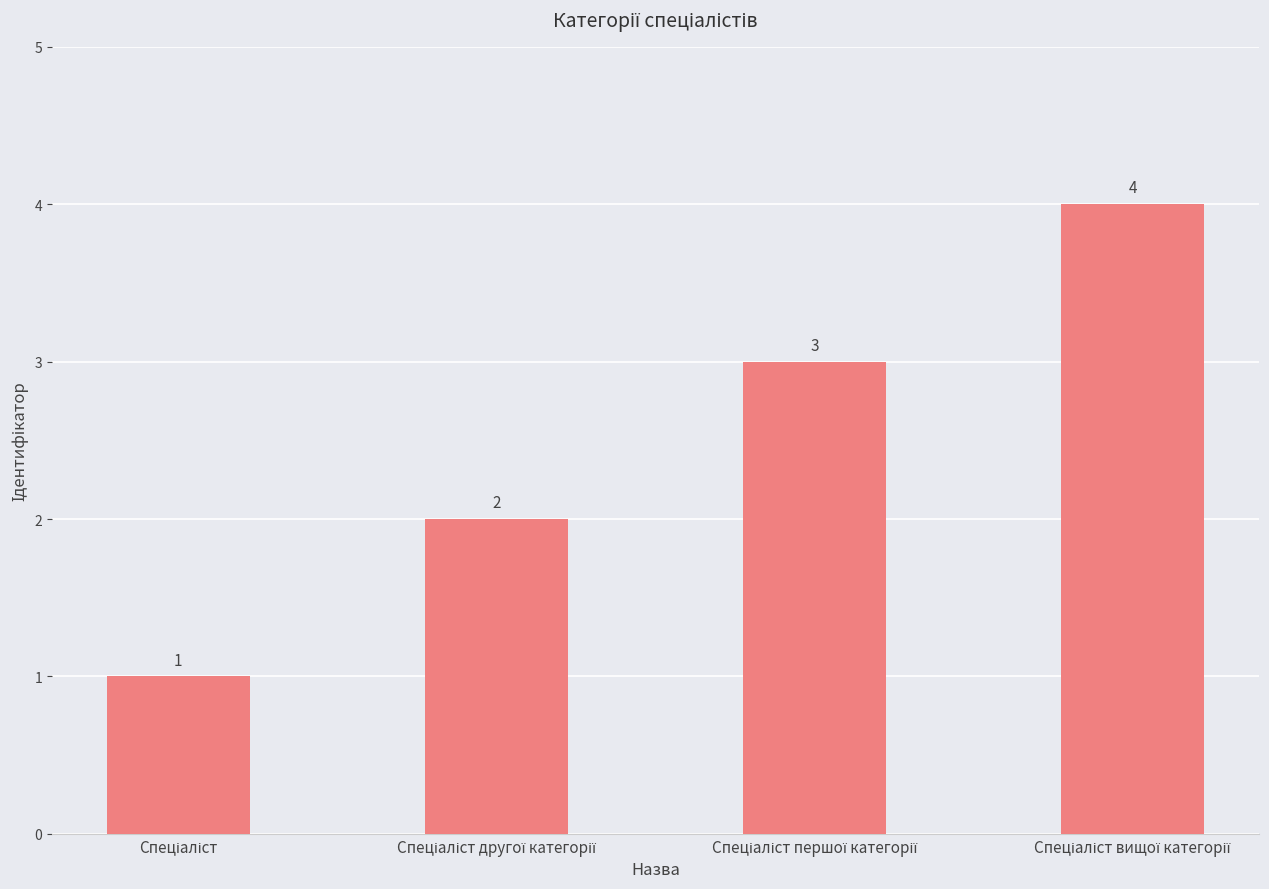

What is the difference between the second highest and second lowest values?

1